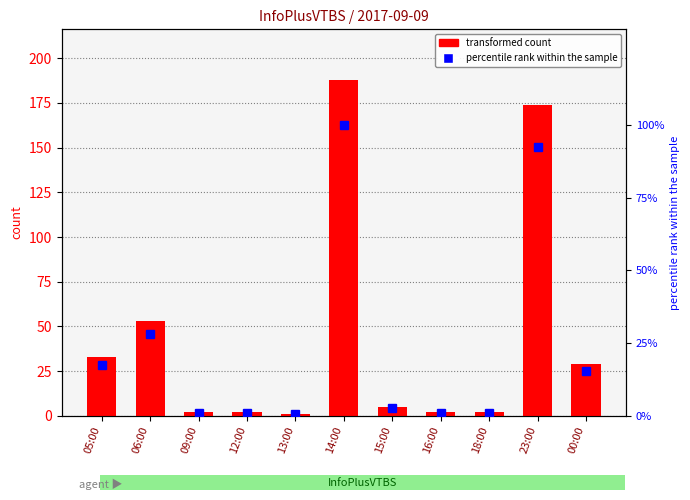

What is the label of the 10th bar from the left?

23:00